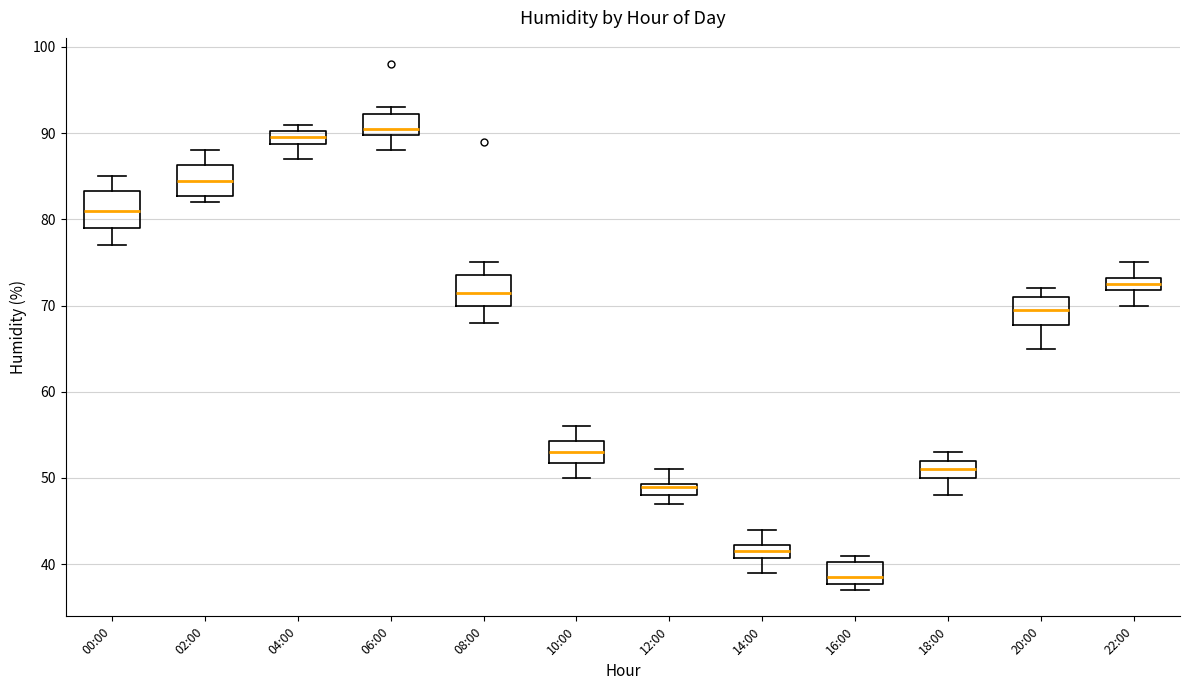

Where does the lower whisker of the box for 22:00 end on the y-axis? The values are not printed on the chart, so give them approximately, as read against the axis.

70